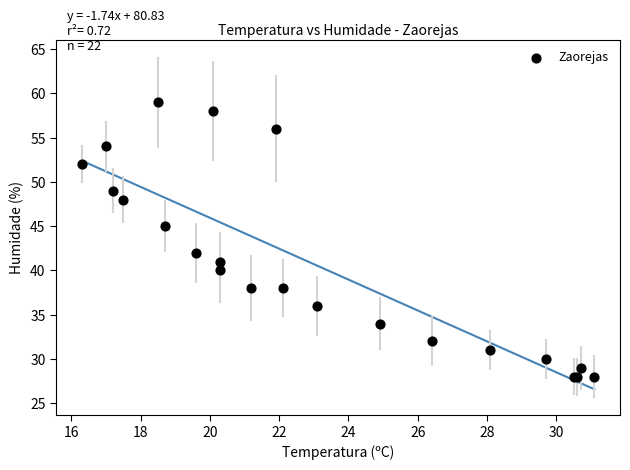

What Y value in the scatter plot is closest to 43?

42